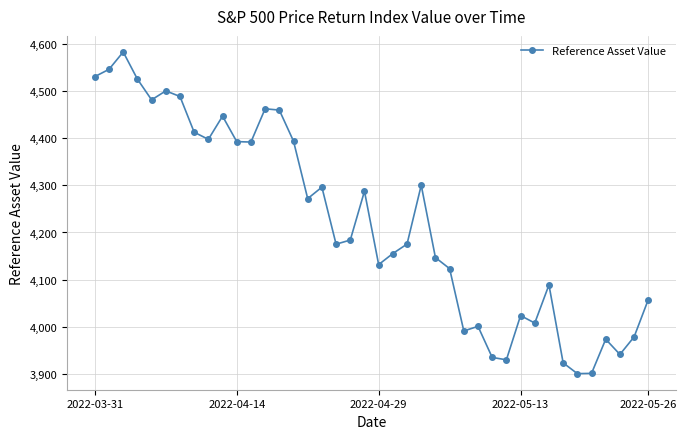

What is the value of the 23rd point from the left?

4175.5